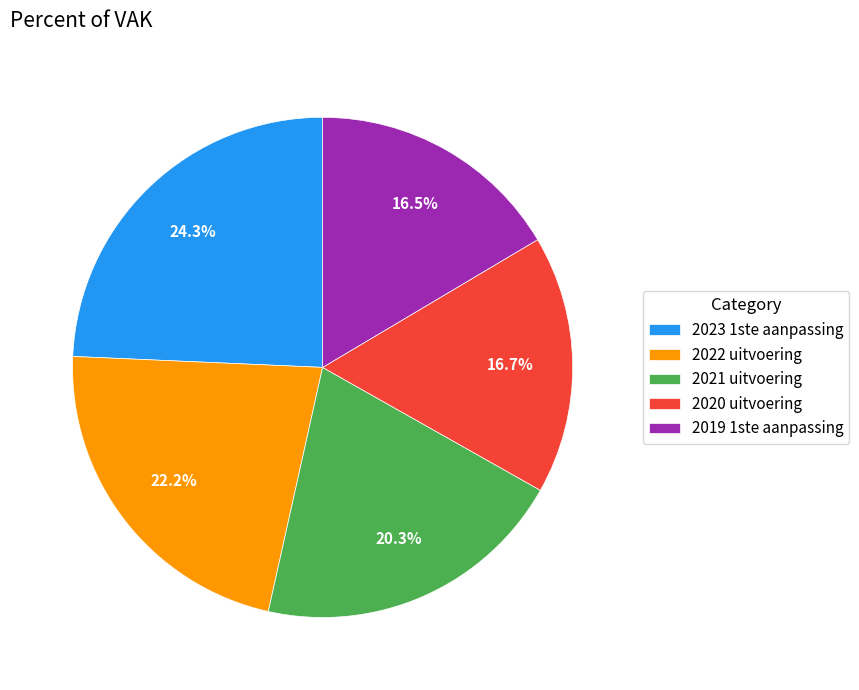

How many segments does this pie chart have?

5